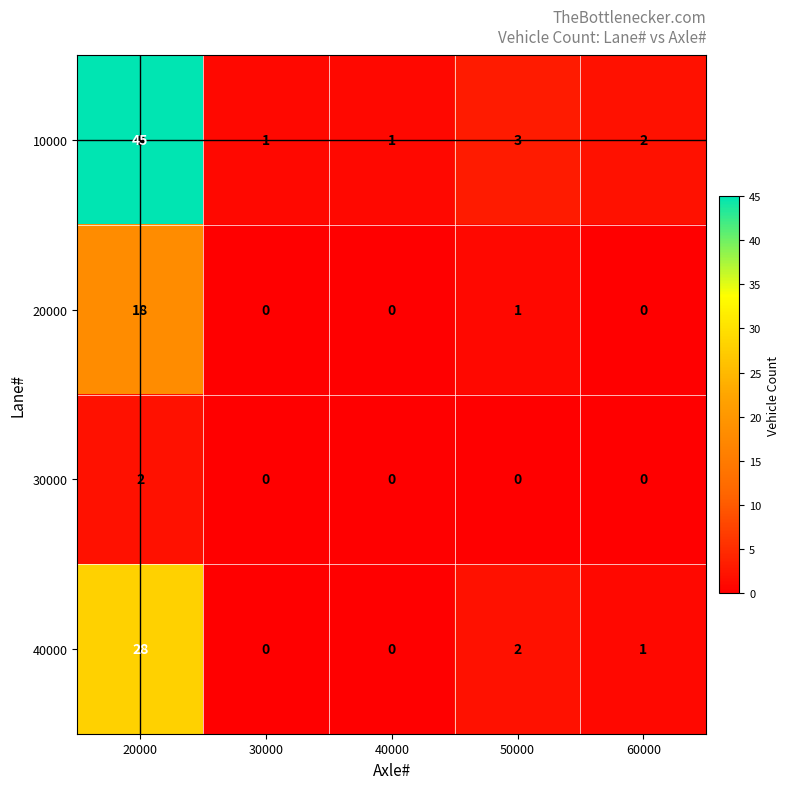

At which category is the sum across all series the highest?

20000